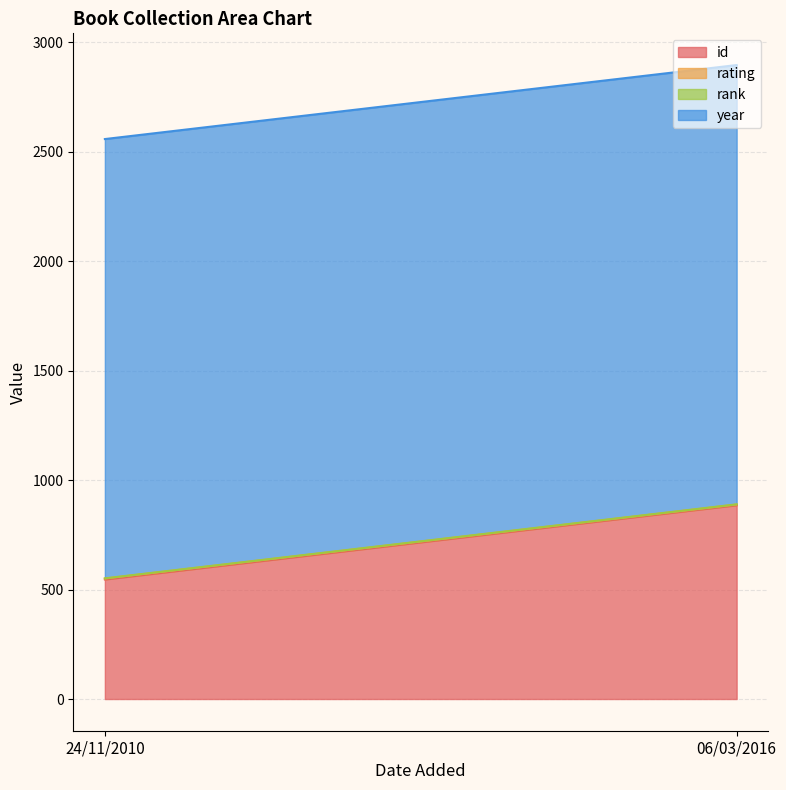

At how many categories does at least one series exceed 973?

2